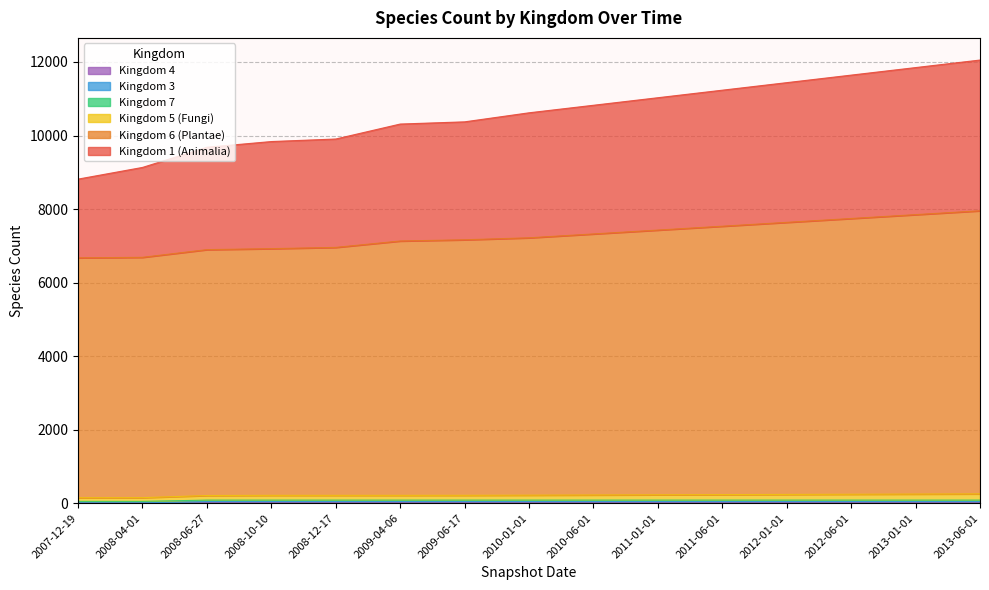

True or false: 4 and 1 cross at least once.

False